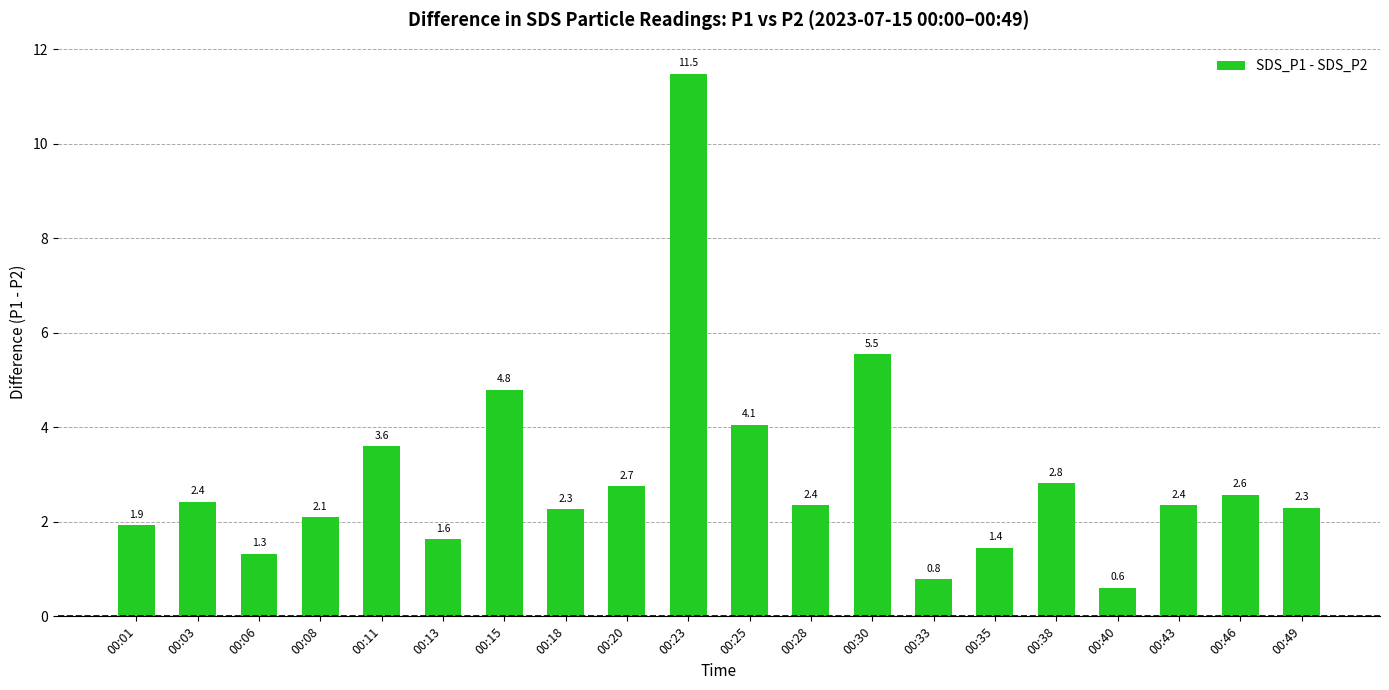

What is the change in value from 00:01 to 00:25?

+2.1